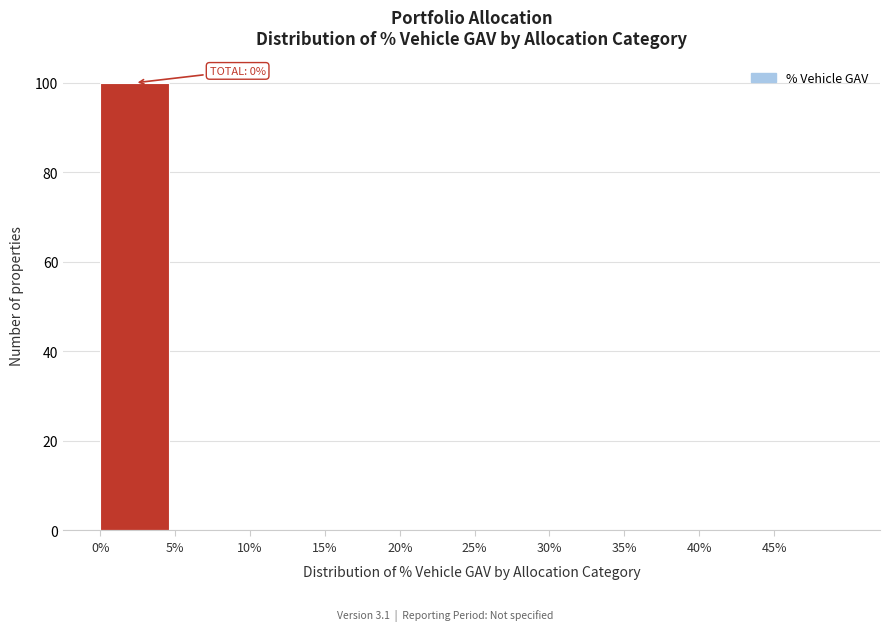

Over which range of the x-axis is the bar tallest?

0 to 5